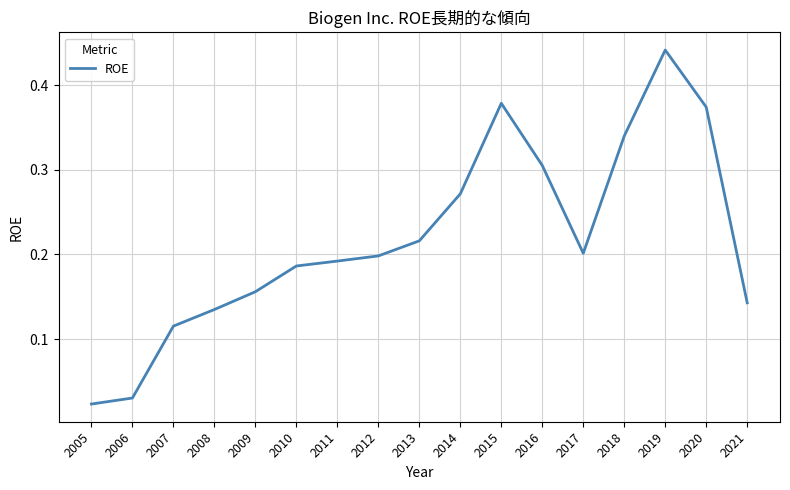

The chart shows a value of 0.1 at 2015. True or false?

False